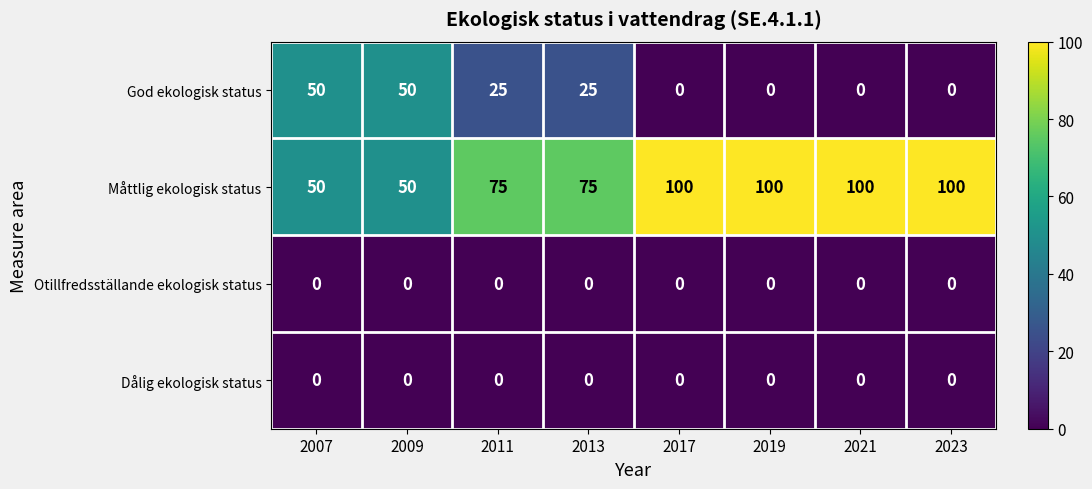

How many Måttlig ekologisk status values are between 75 and 100?

6